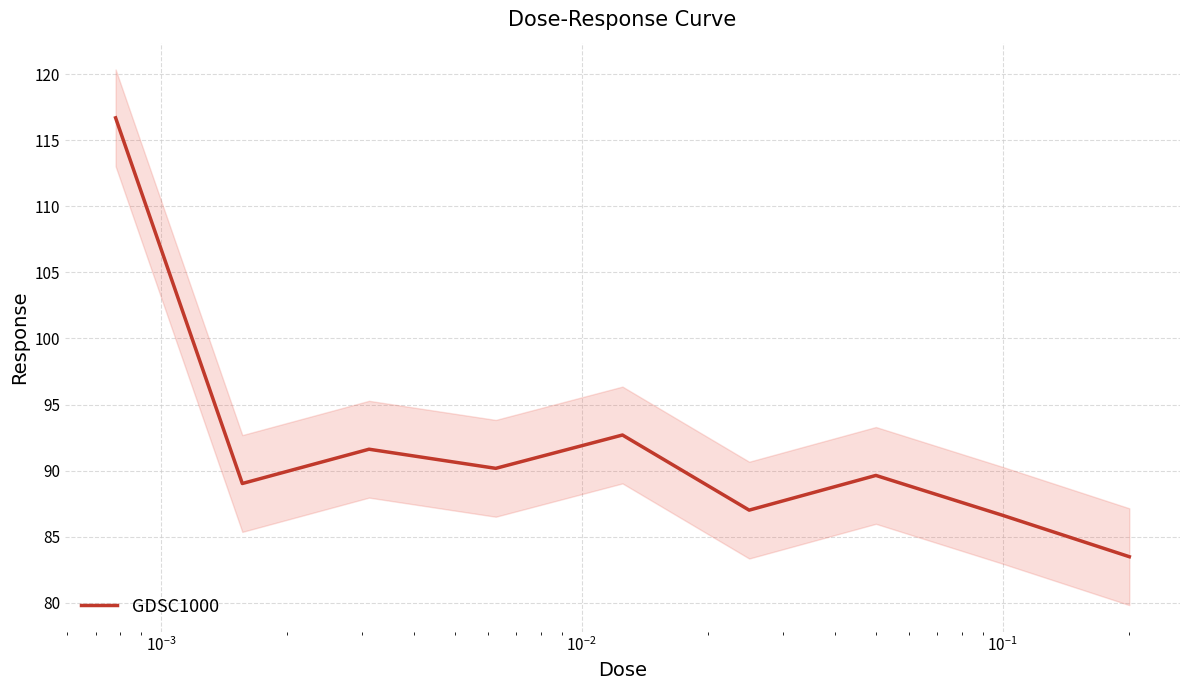

What is the maximum value shown in the chart?

116.7